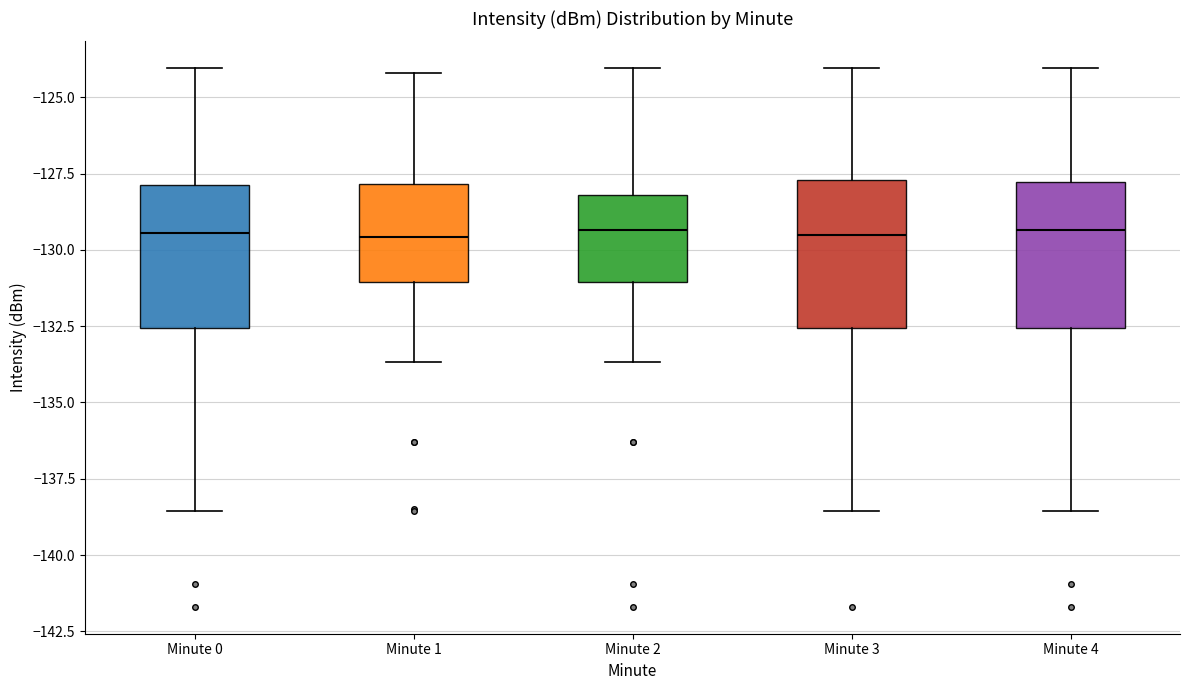

Where is the upper edge of the box for Minute 3 on the y-axis? The values are not printed on the chart, so give them approximately, as read against the axis.

-127.5